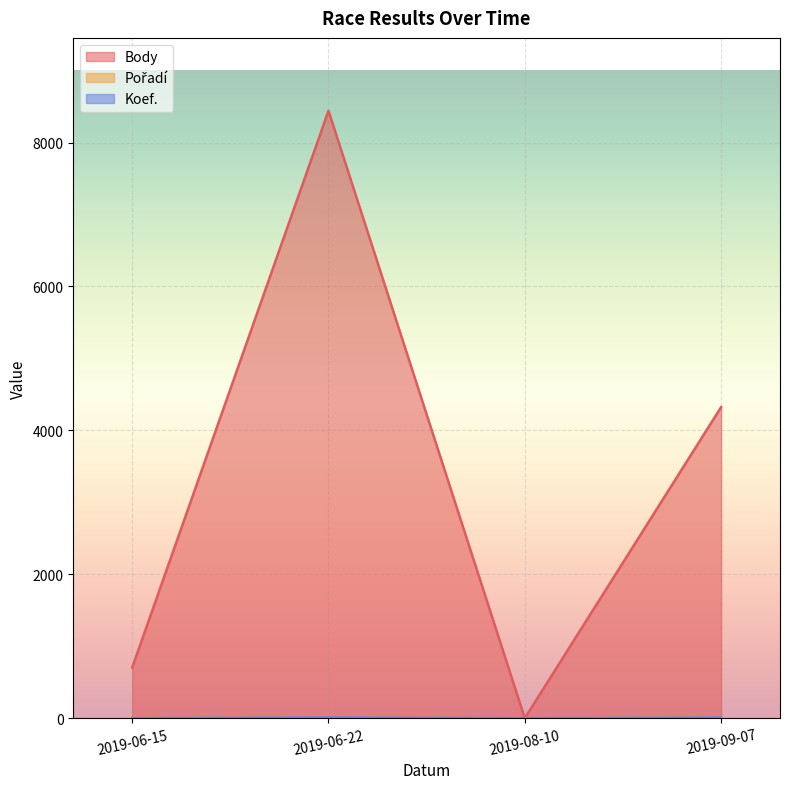

Reading right to left, what are all the values shown in this chart?

Body: 2019-09-07=4323	2019-08-10=0	2019-06-22=8442	2019-06-15=703
Pořadí: 2019-09-07=8	2019-08-10=0	2019-06-22=2	2019-06-15=4
Koef.: 2019-09-07=8	2019-08-10=0	2019-06-22=8	2019-06-15=1